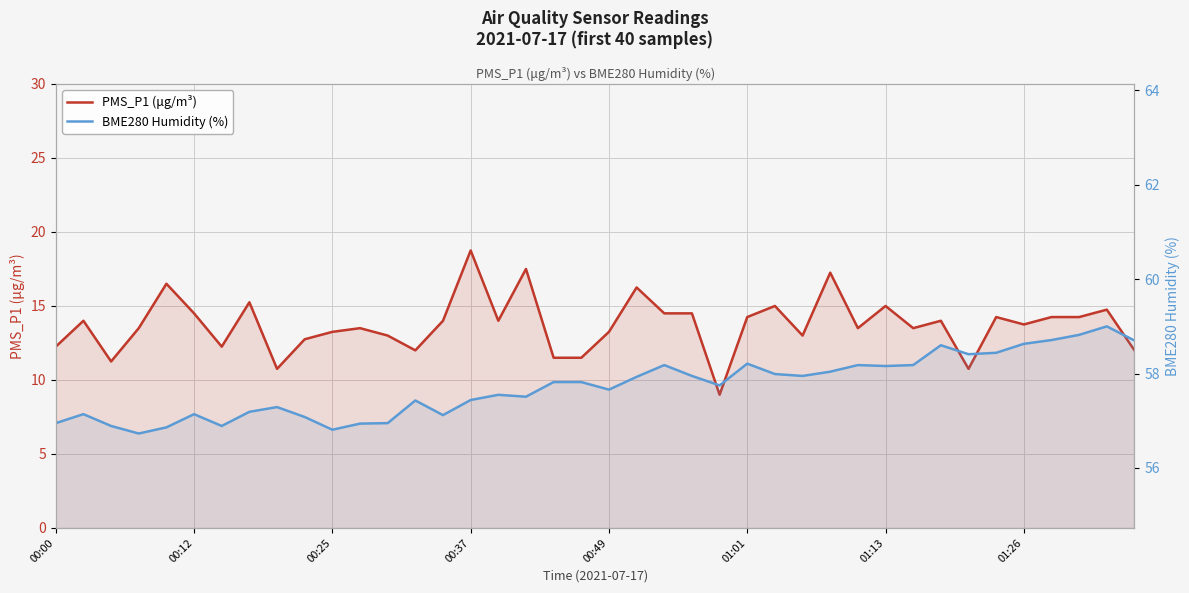

What is the spread (max minus min) of values at 00:25?

43.6